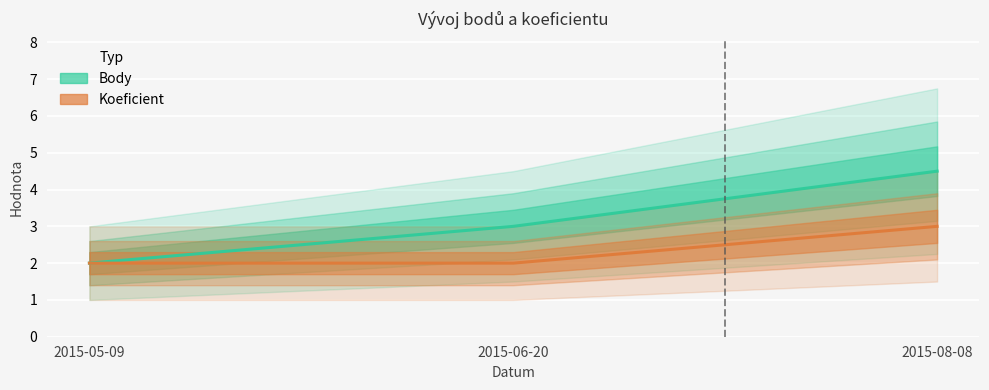

Count the number of categories in the chart.

3